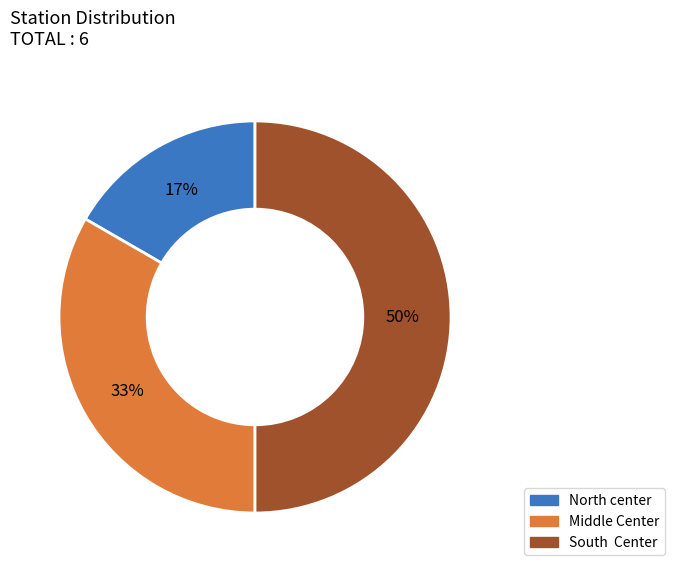

To the nearest percent, what percentage of the pie is Middle Center?

33%